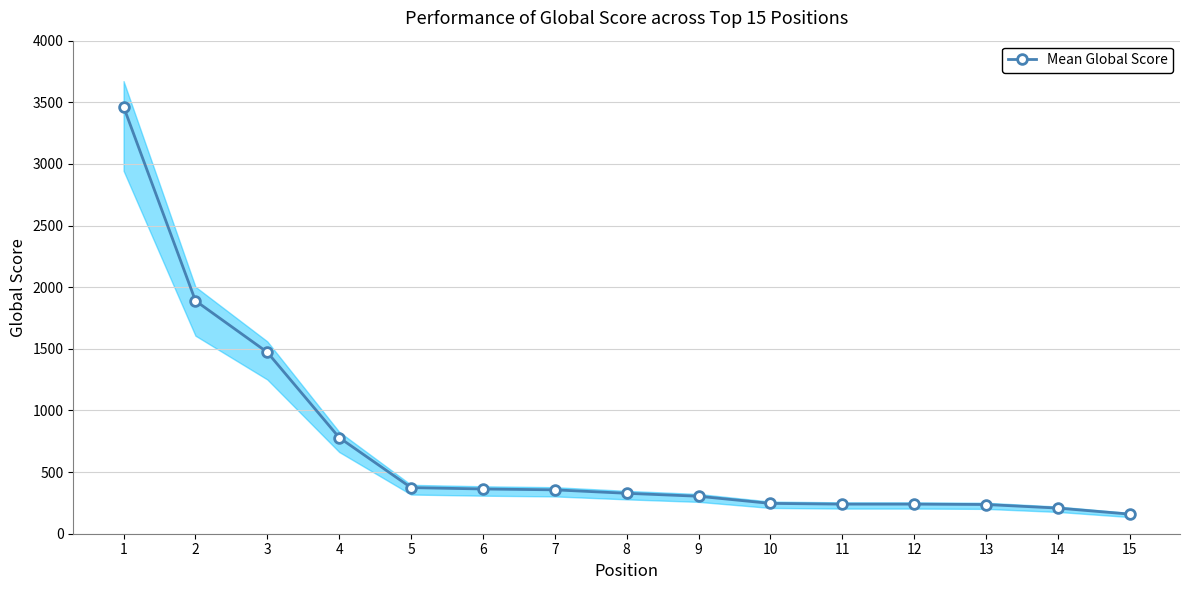

Rank the categories by value from lowest to highest.

15, 14, 13, 11, 12, 10, 9, 8, 7, 6, 5, 4, 3, 2, 1